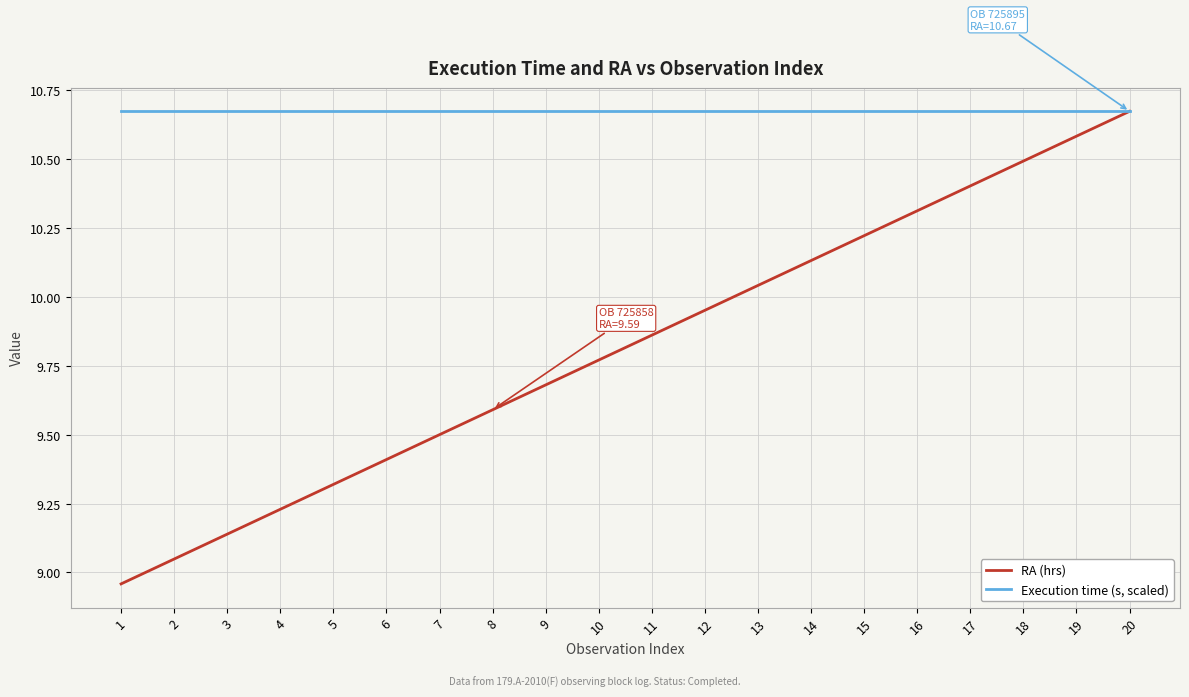

What are all the series names shown in the legend?

RA (hrs), Execution time (s, scaled)